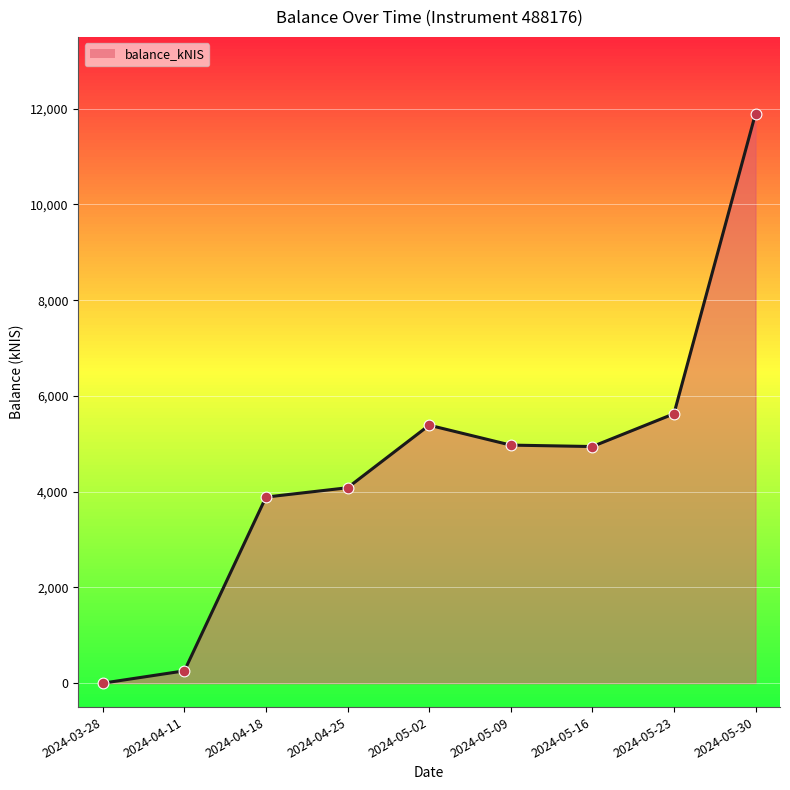

Between 2024-03-28 and 2024-05-30, which is larger?

2024-05-30